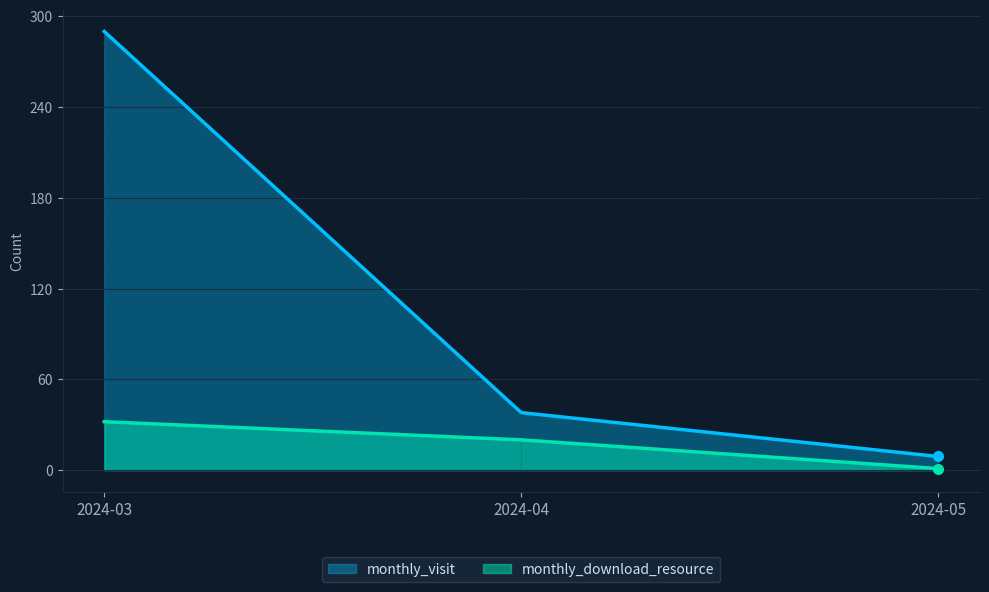

The monthly_download_resource series shows 30 at 2024-04. True or false?

False